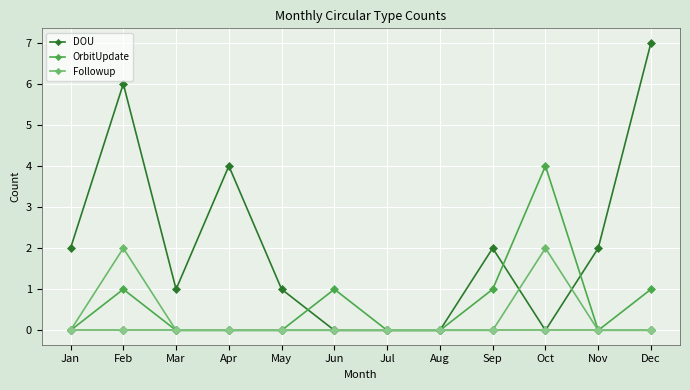

Is this an area chart (filled region under the line)?

No